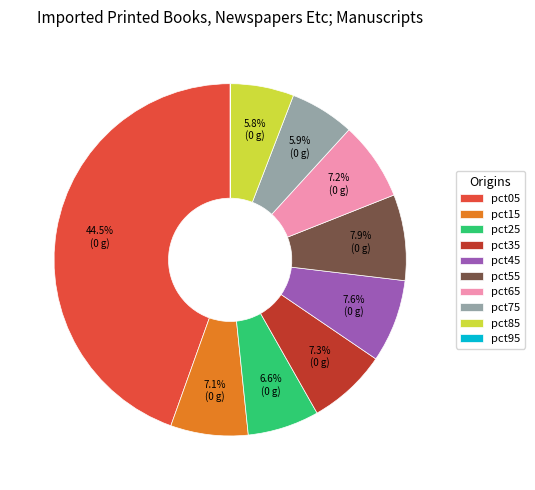

What percentage is the pct15 slice, to the nearest percent?

7%